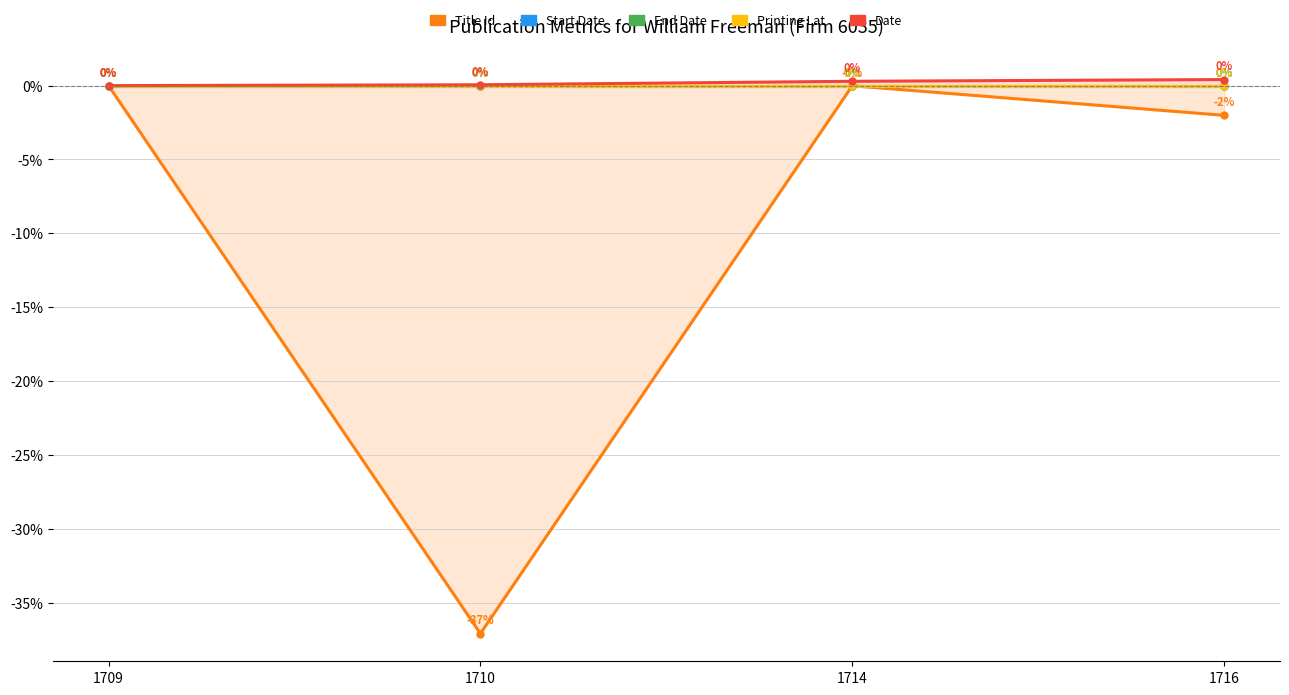

True or false: Printing Lat has more than 2 points higher than both neighbors.

False